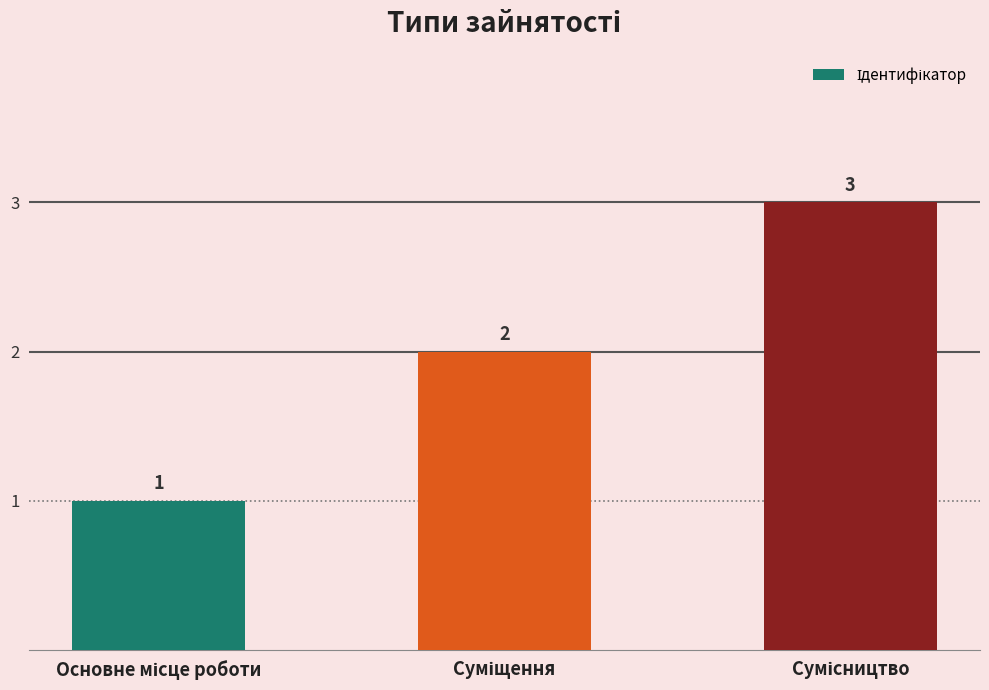

What is the greatest value displayed?

3